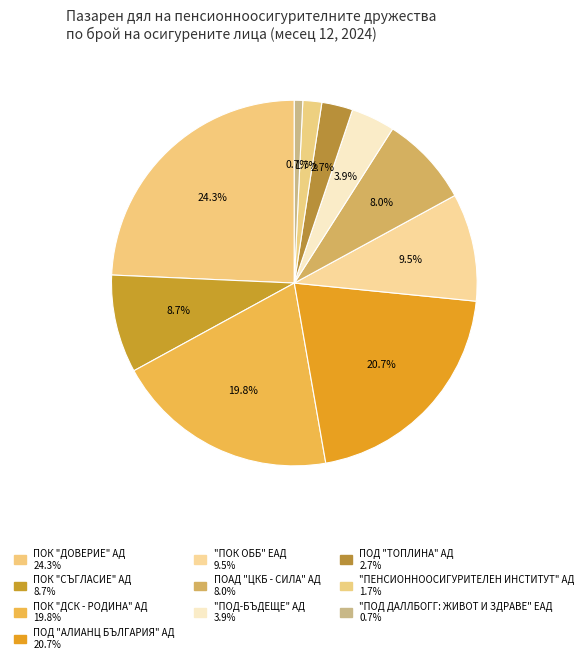

Is there any slice that represents more than half of the pie?

No